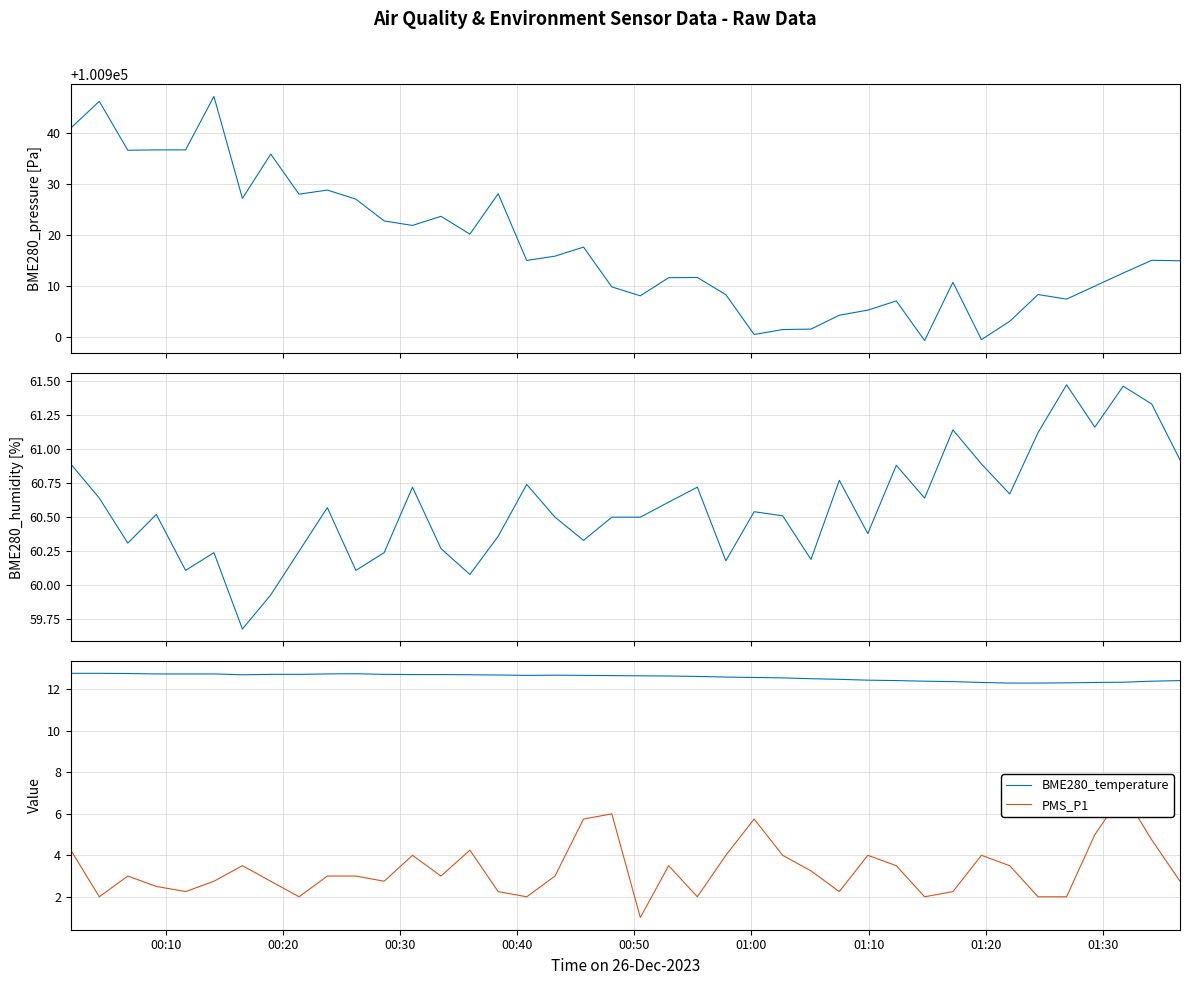

The value of BME280_pressure at 34 is 46157.7. True or false?

False